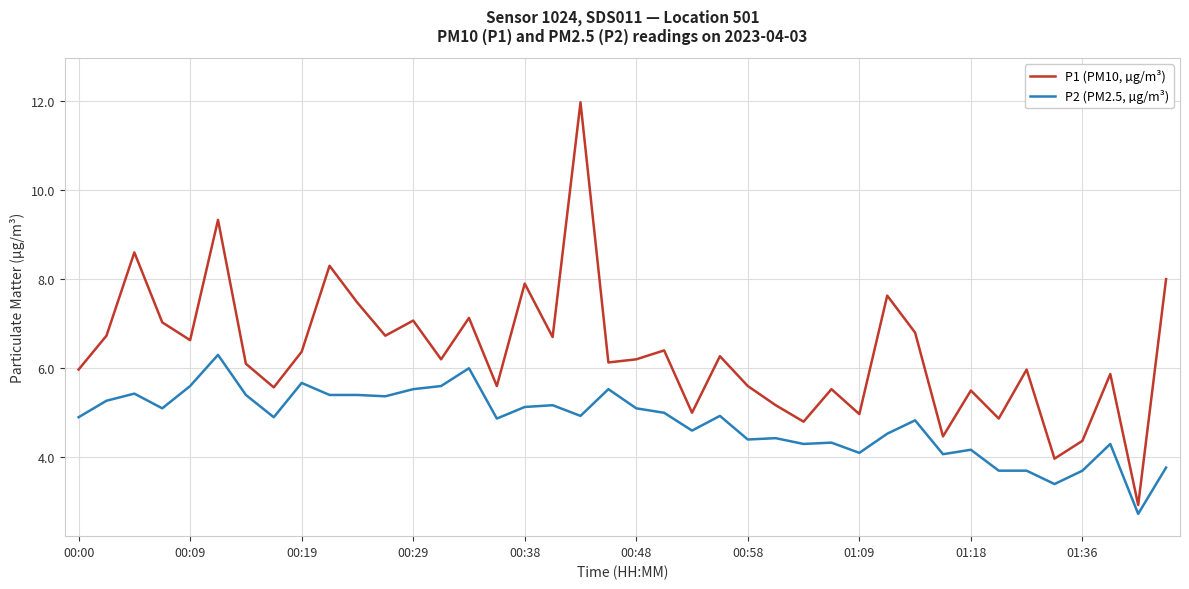

Which series has the widest spread of values?

P1 (PM10, µg/m³)